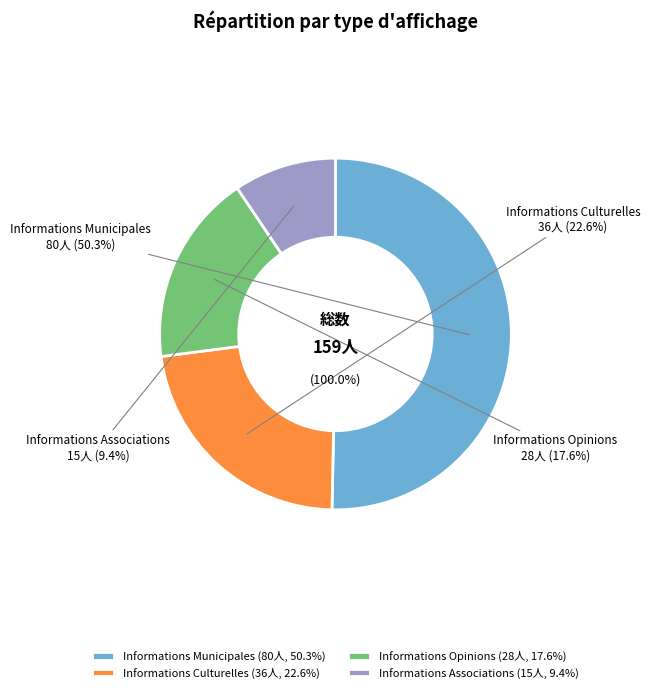

To the nearest percent, what portion does Informations Municipales represent?

50%